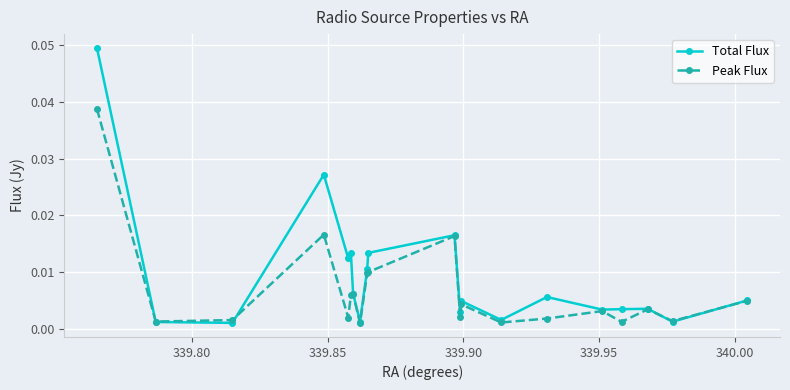

List the series in order of their peak value, highest first.

Total Flux, Peak Flux